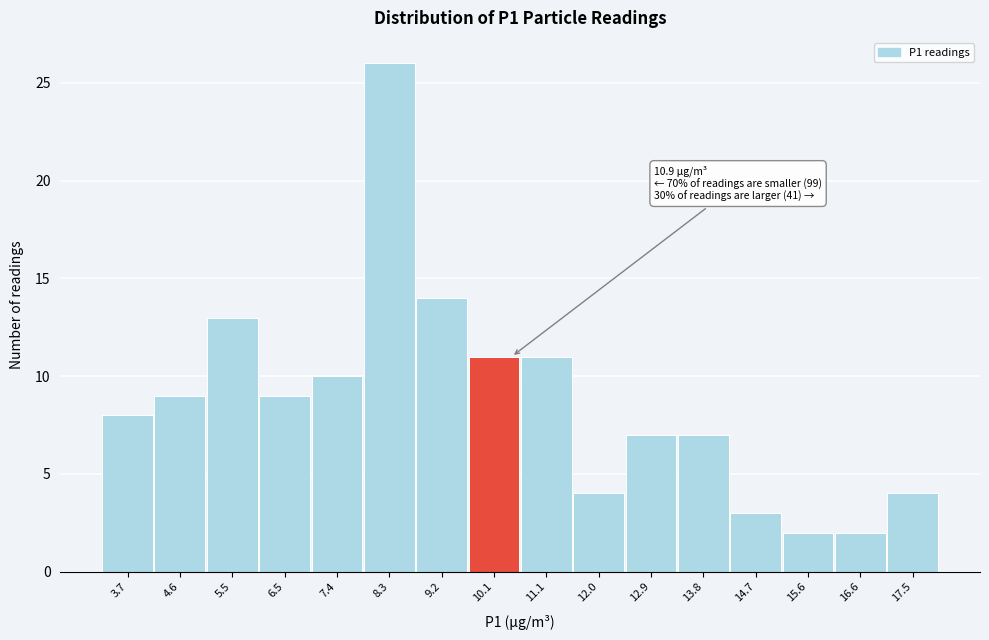

Reading right to left, what are all the values shown in this chart?

17.5=4	16.6=2	15.6=2	14.7=3	13.8=7	12.9=7	12.0=4	11.1=11	10.1=11	9.2=14	8.3=26	7.4=10	6.5=9	5.5=13	4.6=9	3.7=8